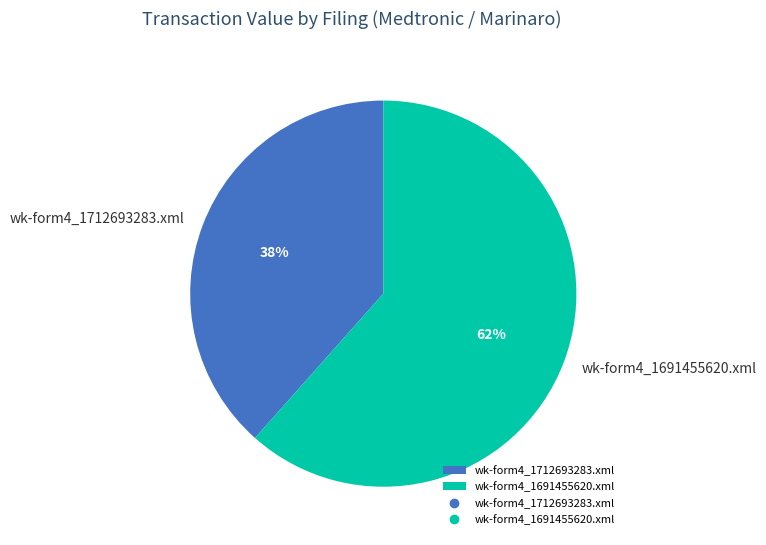

Which category has the smallest portion of the pie?

wk-form4_1712693283.xml